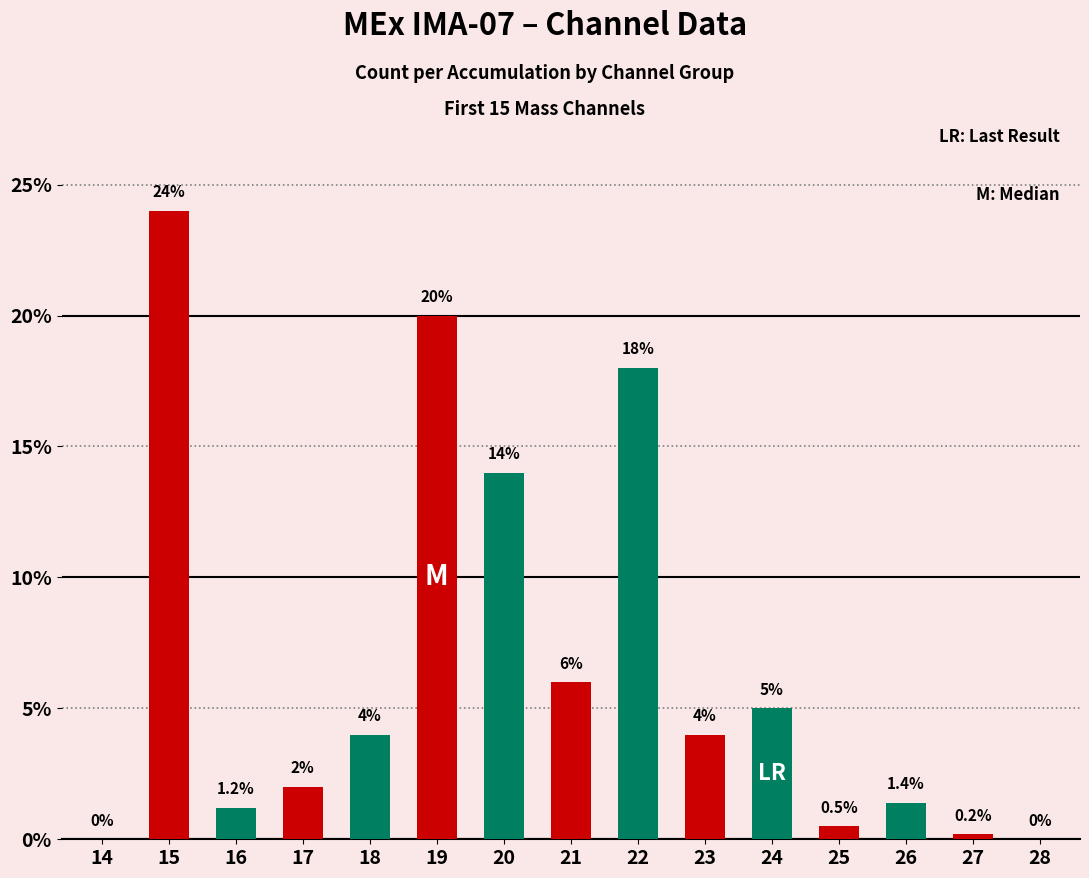

What is the change in value from 19 to 28?

-20.0